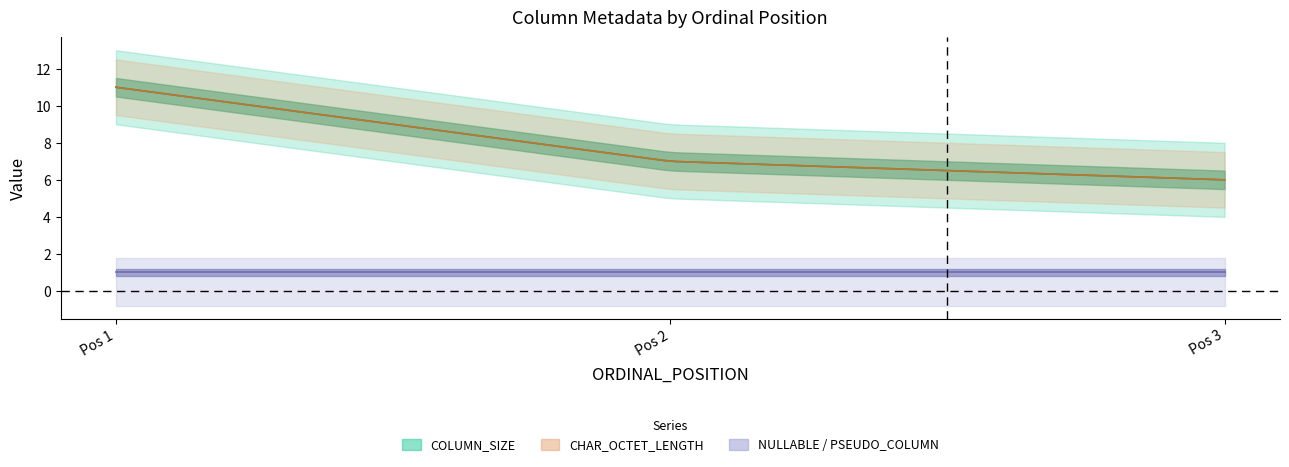

Which series has the widest spread of values?

COLUMN_SIZE